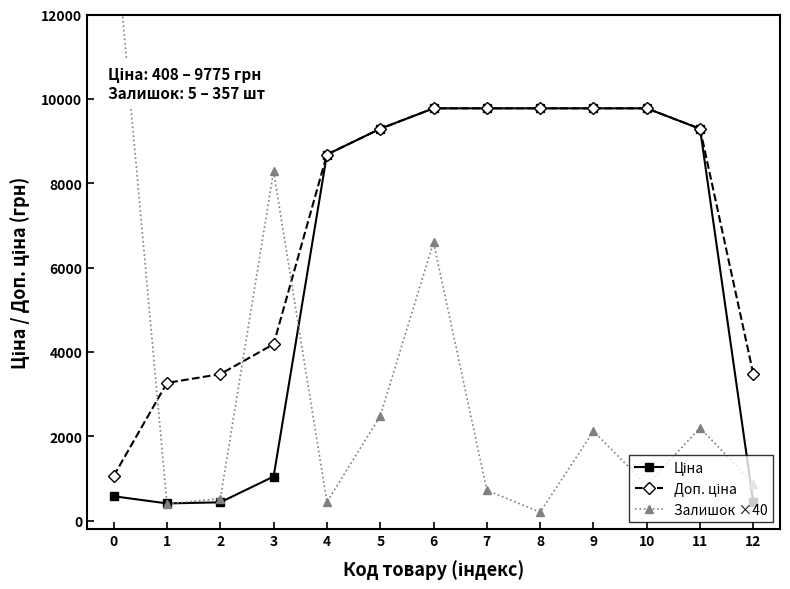

What is the difference between the highest and lowest values at 4?

8239.5